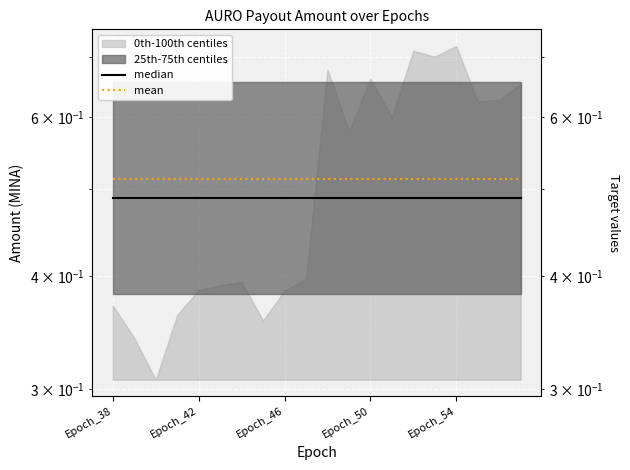

Reading left to right, transcribe all the data shown in this chart.

median: 0.5	0.5	0.5	0.5	0.5	0.5	0.5	0.5	0.5	0.5	0.5	0.5	0.5	0.5	0.5	0.5	0.5	0.5	0.5	0.5
mean: 0.5	0.5	0.5	0.5	0.5	0.5	0.5	0.5	0.5	0.5	0.5	0.5	0.5	0.5	0.5	0.5	0.5	0.5	0.5	0.5